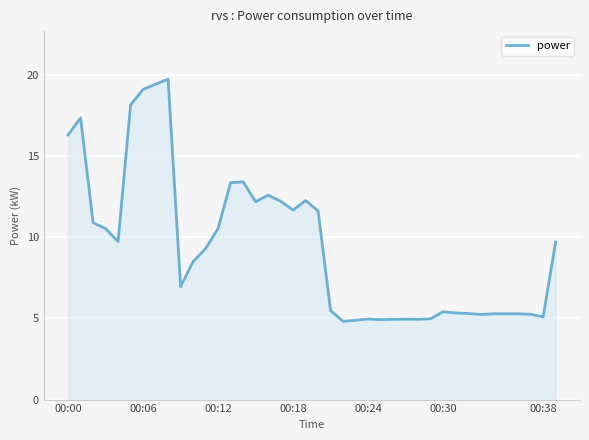

What is the difference between the maximum and minimum values?

14.9